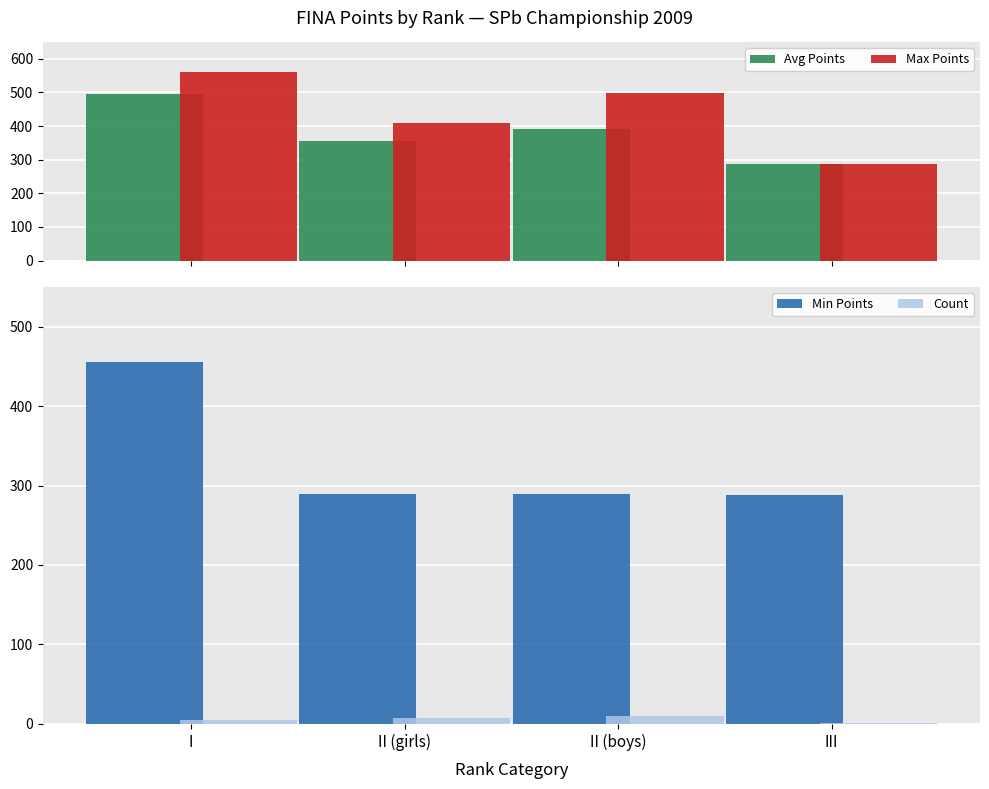

What are all the series names shown in the legend?

Avg Points, Max Points, Min Points, Count